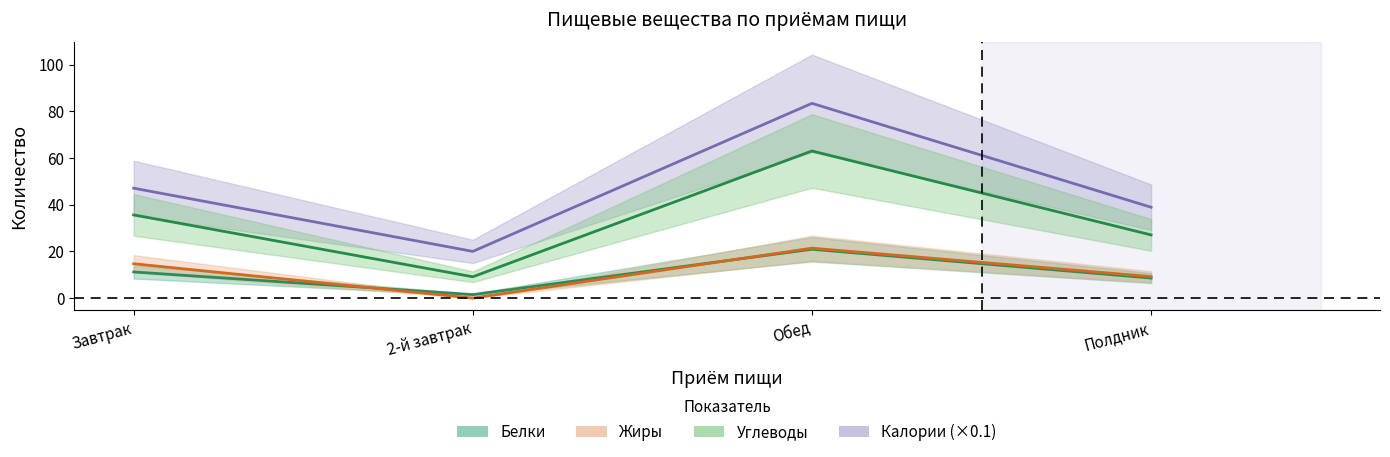

True or false: Углеводы and Белки intersect in this chart.

False